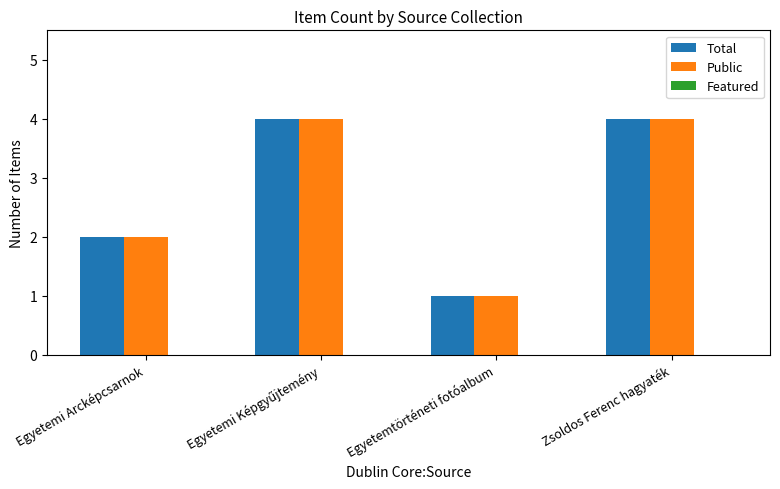

At which label does Total reach its minimum?

Egyetemtörténeti fotóalbum